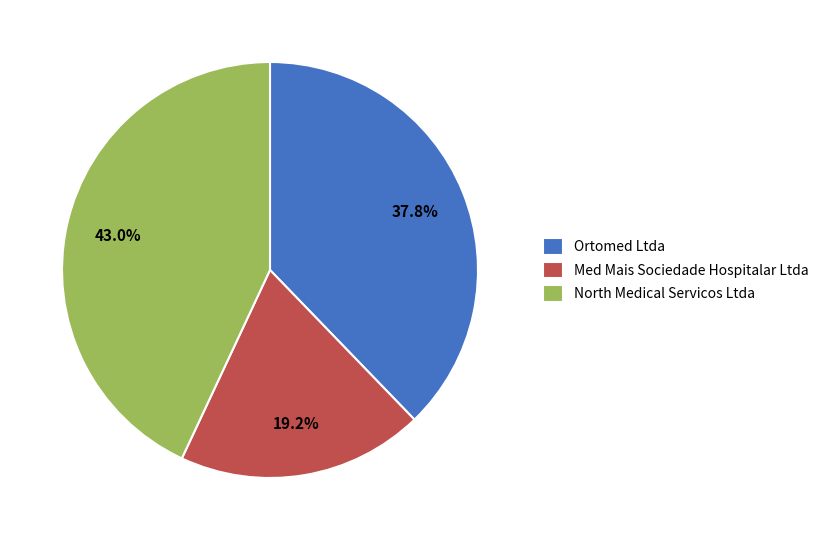

Is there any slice that represents more than half of the pie?

No